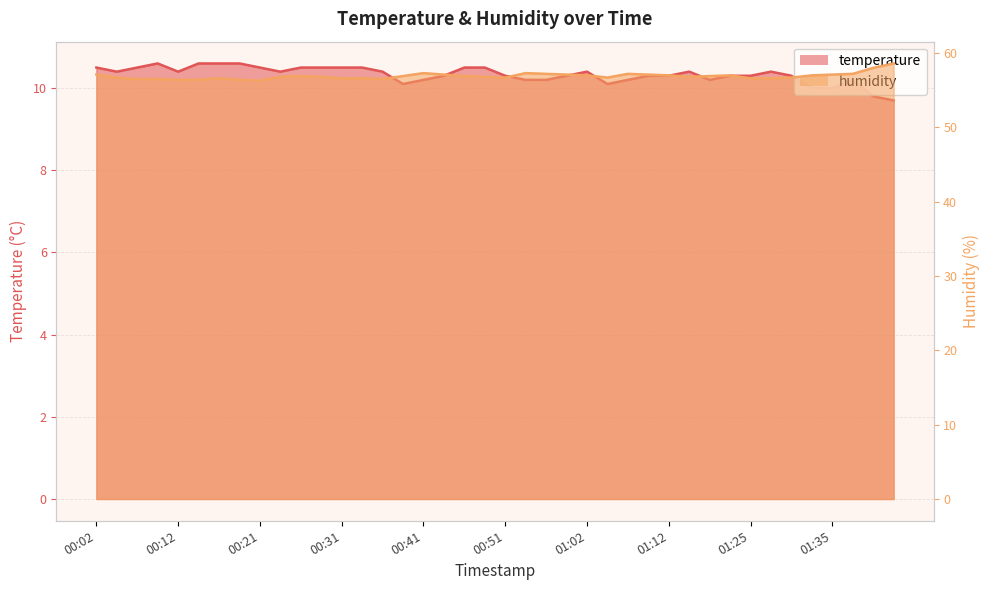

Count the temperature values in the range 10 to 11.

38